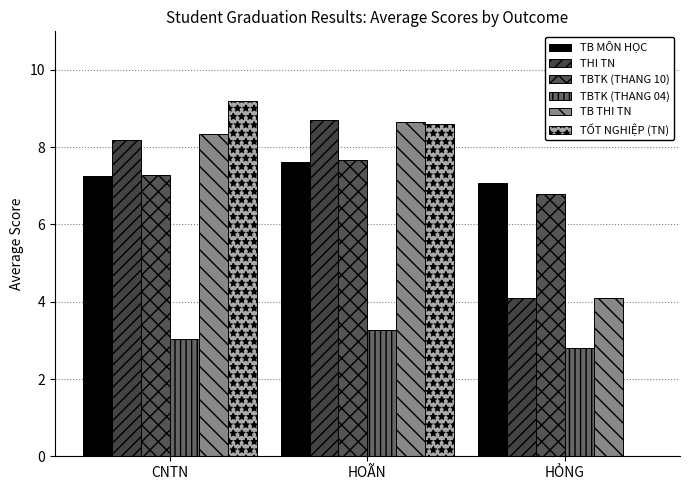

Is the value of THI TN at HỎNG greater than the value of TB MÔN HỌC at HOÃN?

No